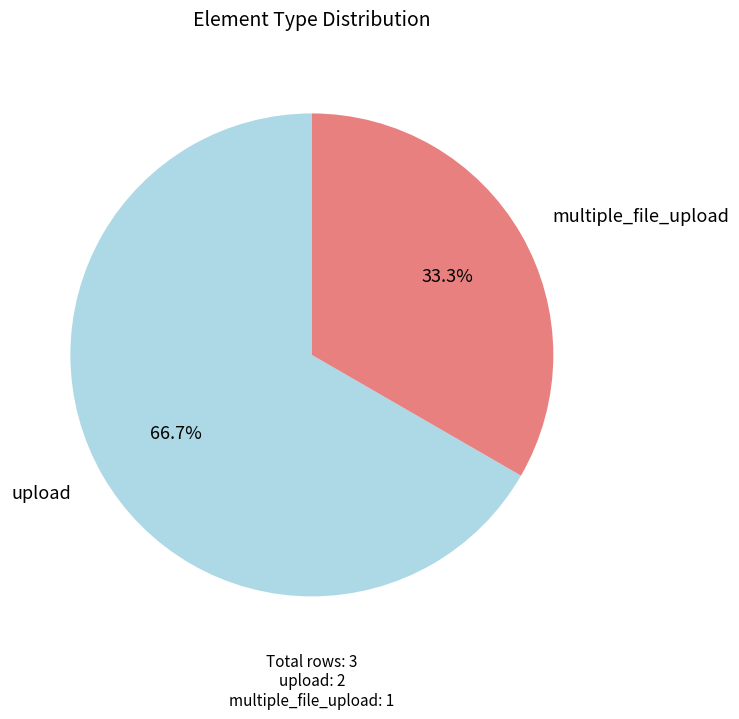

The multiple_file_upload slice represents 46% of the pie. True or false?

False